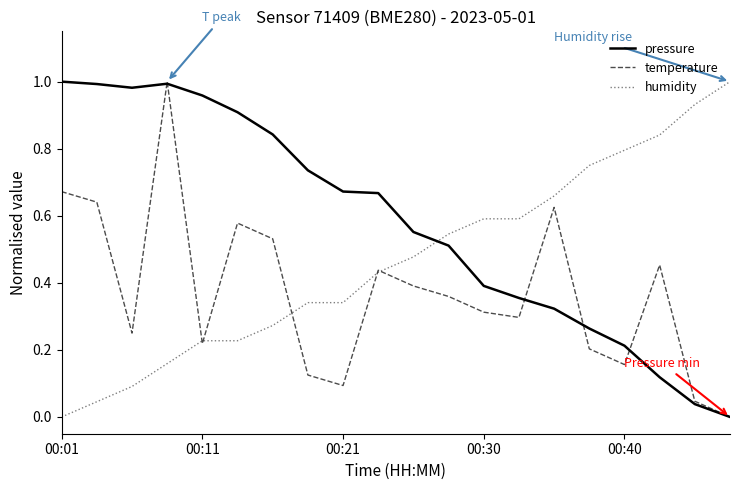

True or false: temperature has more than 0 points higher than both neighbors.

True